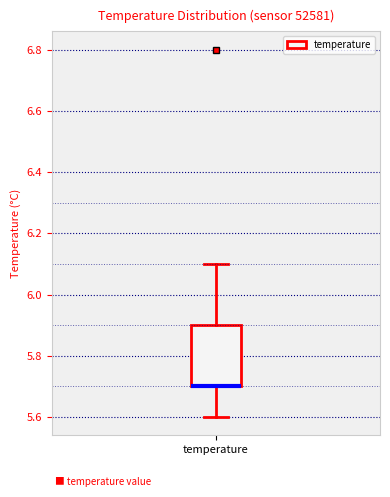

Transcribe this box plot: give where the median line is, the range the box spans, and where the two whiskers end, as read against the y-axis. The values are not printed on the chart, so give them approximately, as read against the axis.

median 5.7 (drawn on the box's lower edge), box 5.7 to 5.9, whiskers 5.6 to 6.1